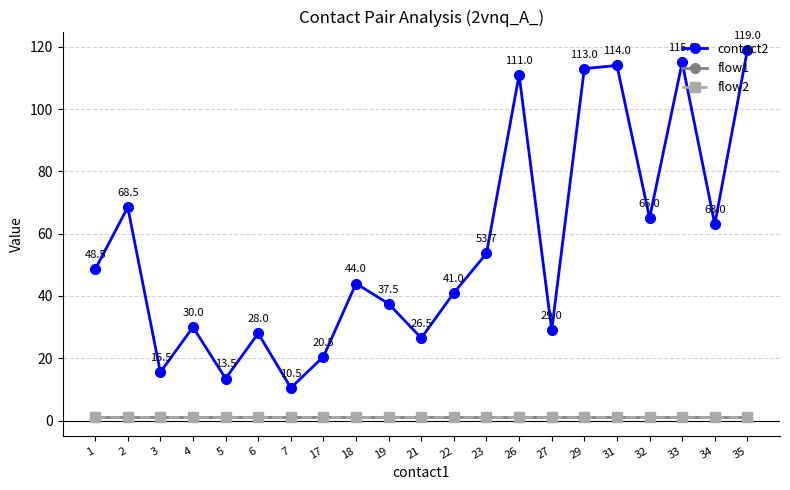

Is this an area chart (filled region under the line)?

No